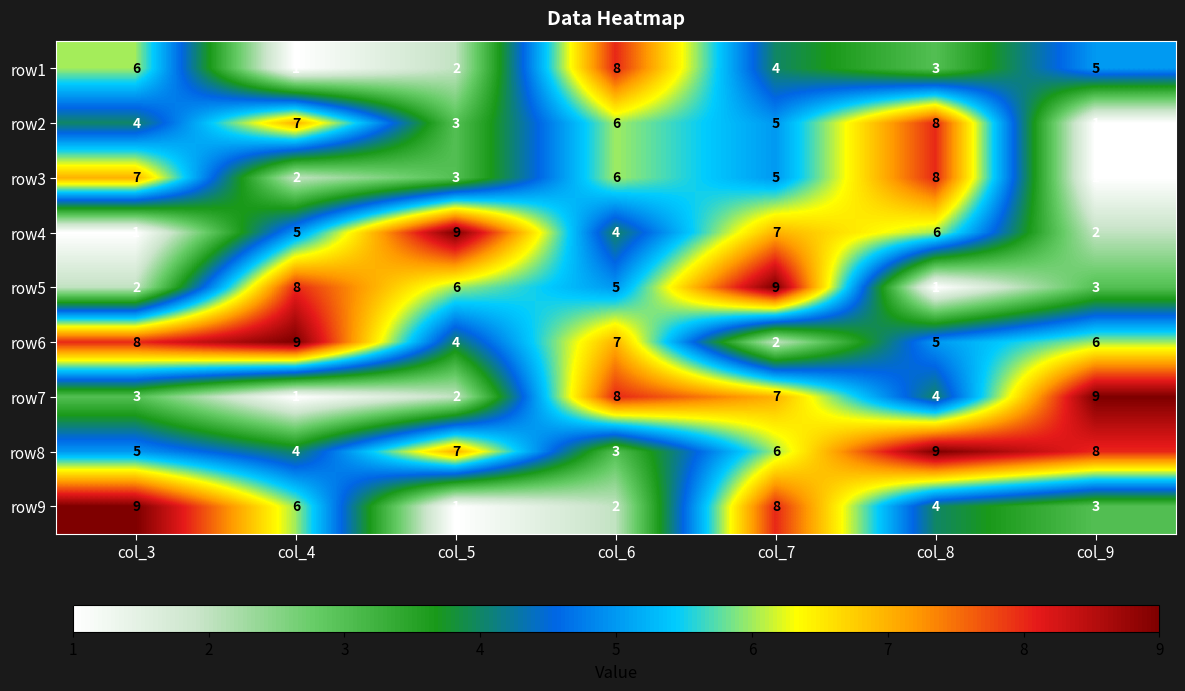

True or false: row9 has a value of 3 at col_9.

True